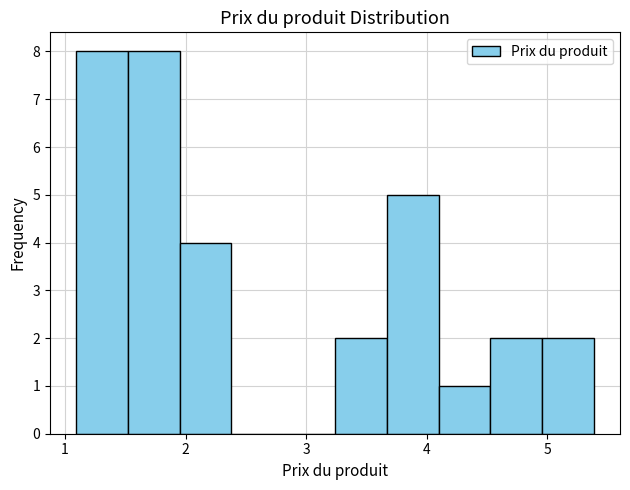

Reading left to right, transcribe this chart: for each bar, give the range it covers on the x-axis and its height. Neither the bar edges nor the heights are printed on the chart, so give them approximately, as read against the axes.

1.09 to 1.52: 8
1.52 to 1.95: 8
1.95 to 2.38: 4
2.38 to 2.81: 0
2.81 to 3.24: 0
3.24 to 3.67: 2
3.67 to 4.10: 5
4.10 to 4.53: 1
4.53 to 4.96: 2
4.96 to 5.39: 2